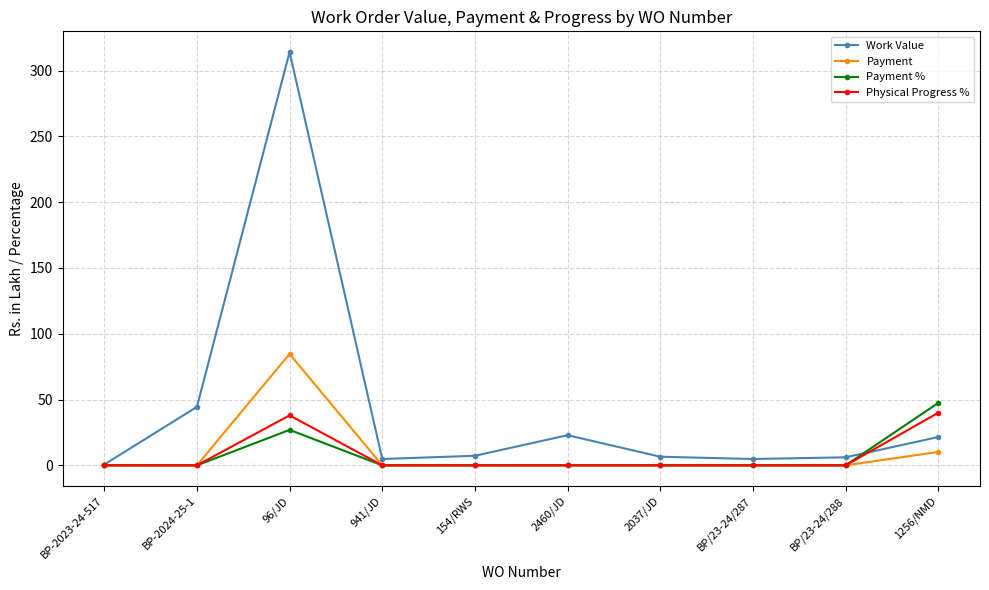

List the series in order of their peak value, lowest first.

Physical Progress %, Payment %, Payment, Work Value